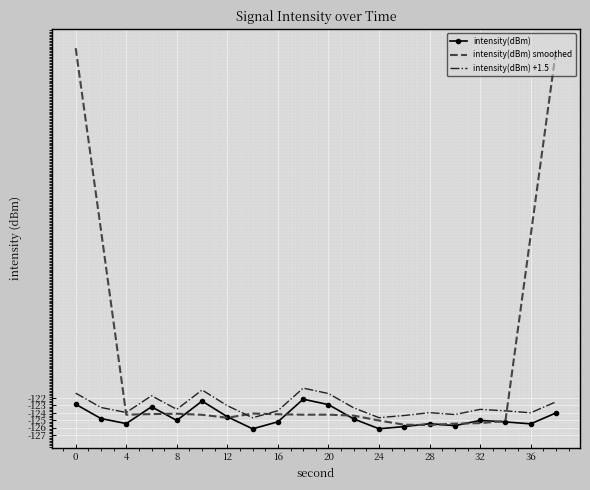

Which series ends up on top after the final intersection of intensity(dBm) +1.5 and intensity(dBm) smoothed?

intensity(dBm) smoothed